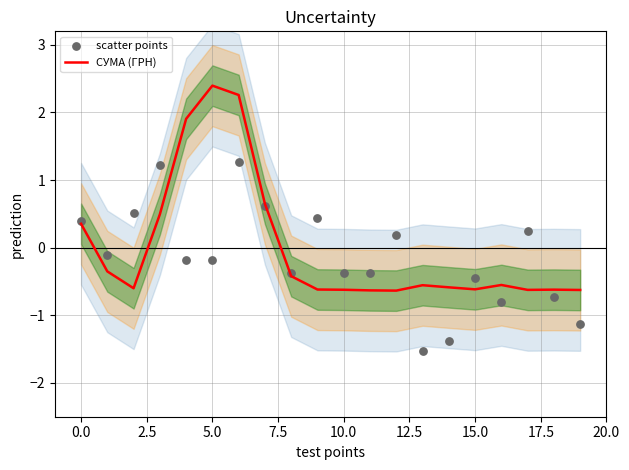

Is it true that СУМА (ГРН) equals -0.3 at 10.0?

False